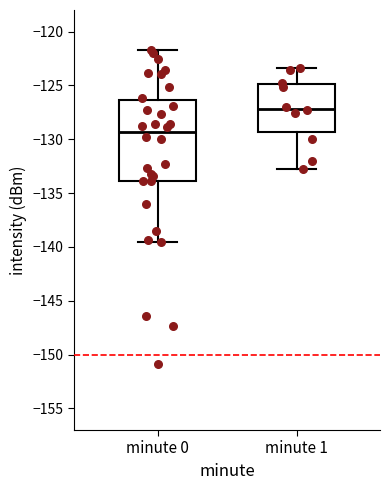

Where does the median line of the box for minute 1 sit on the y-axis? The values are not printed on the chart, so give them approximately, as read against the axis.

-127.0